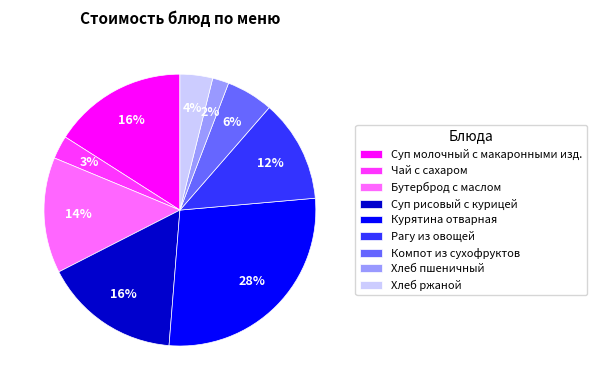

Count the number of slices in the pie.

9